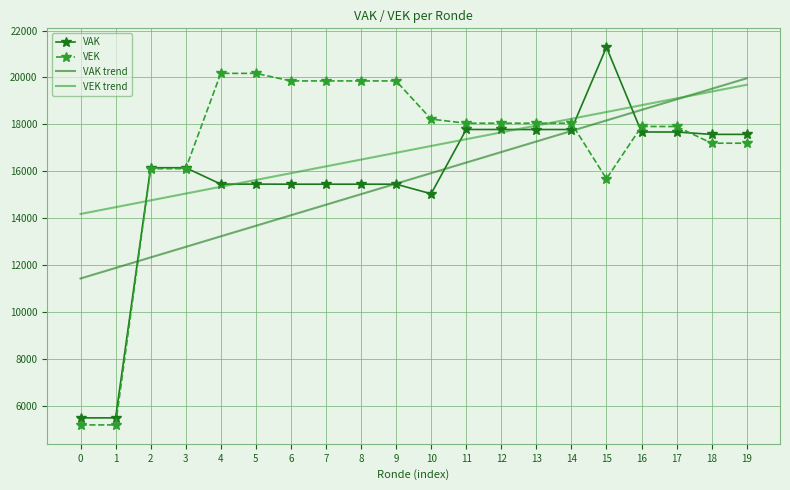

What is the difference between the second highest and minimum values in the VAK series?

12285.0